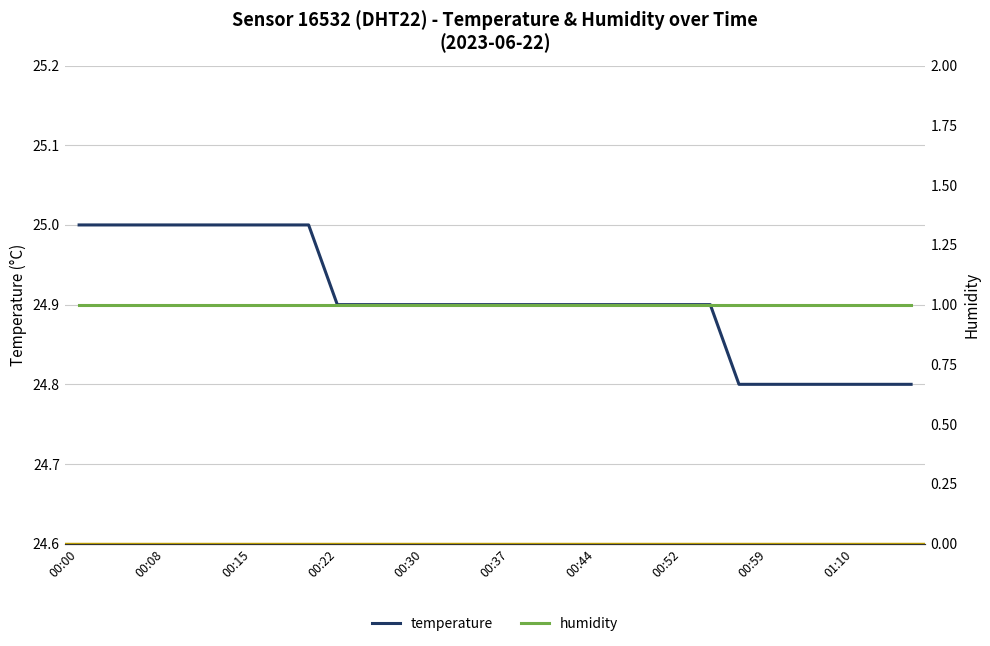

Which has a higher value, 01:10 or 00:08?

00:08